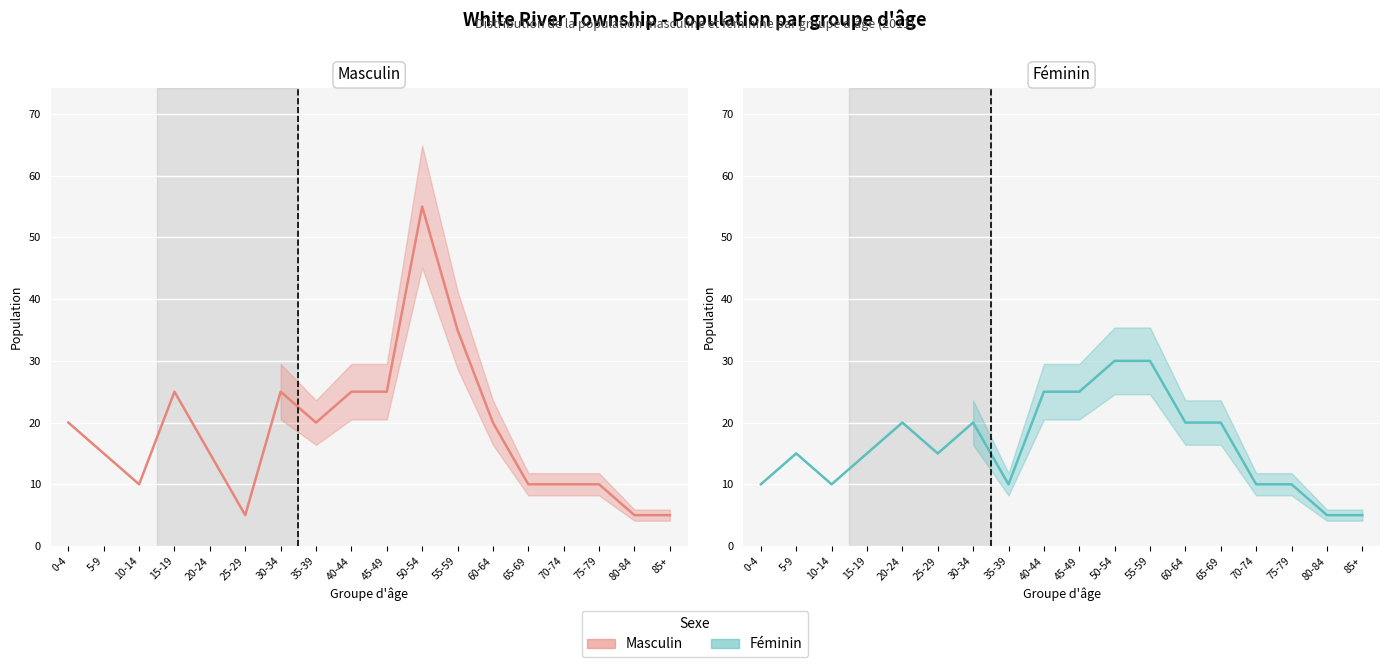

What is the label of the 11th point from the right?

35-39